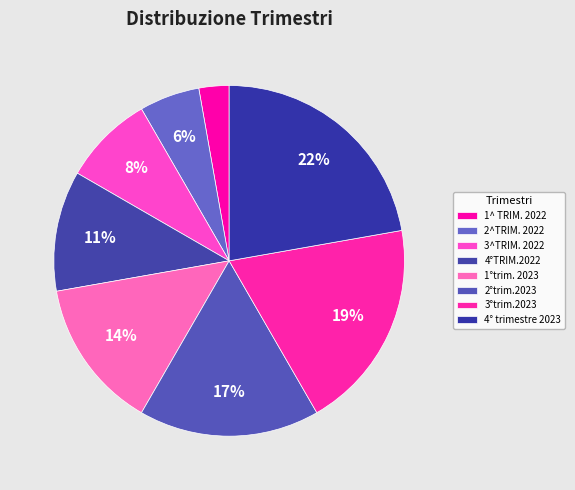

Which category has the smallest portion of the pie?

1^ TRIM. 2022